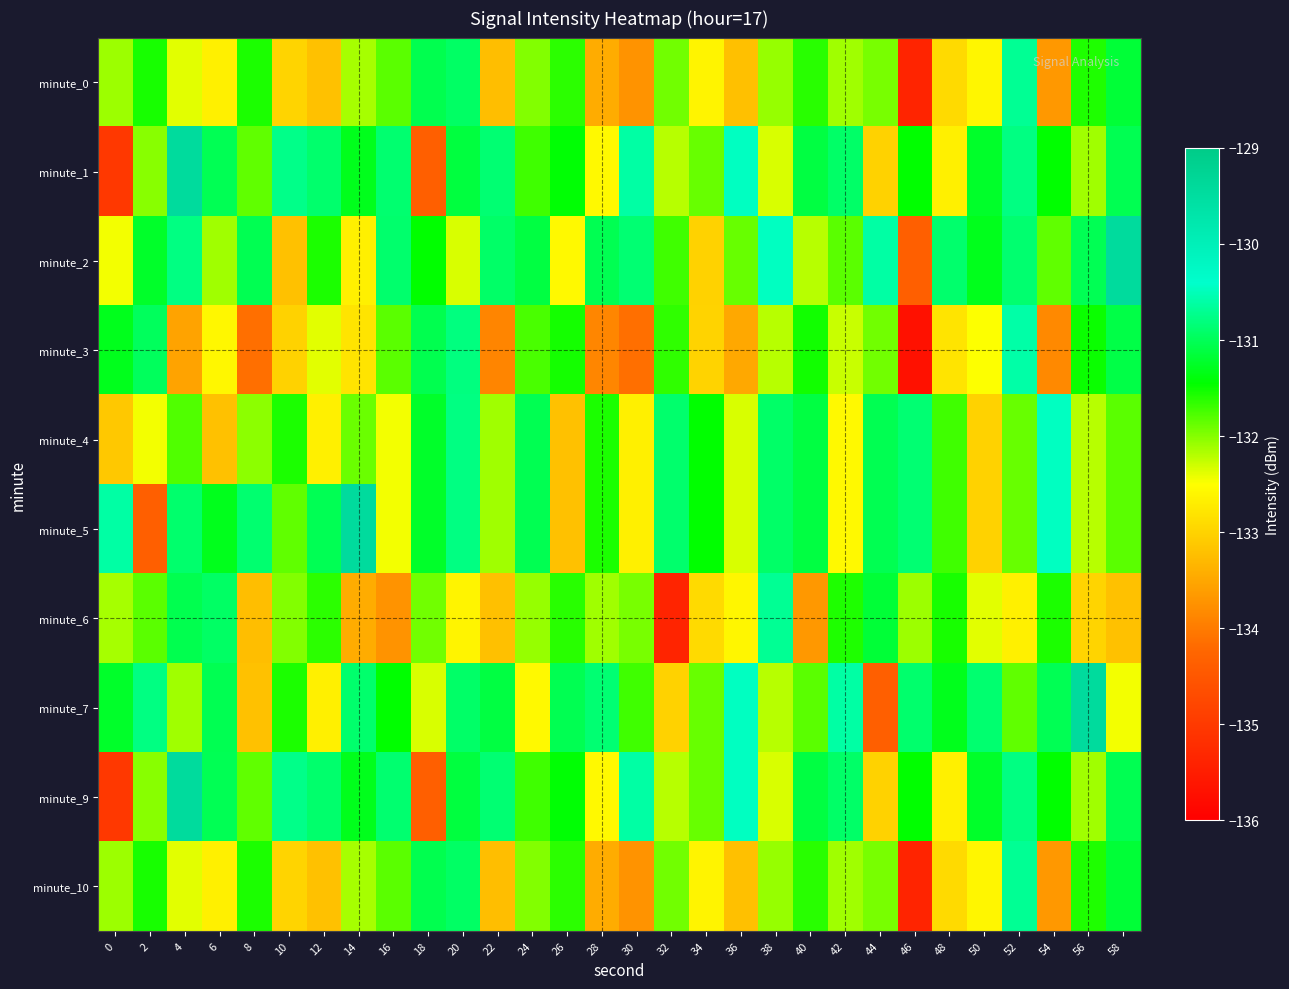

At which category does the chart reach its minimum across all series?

46